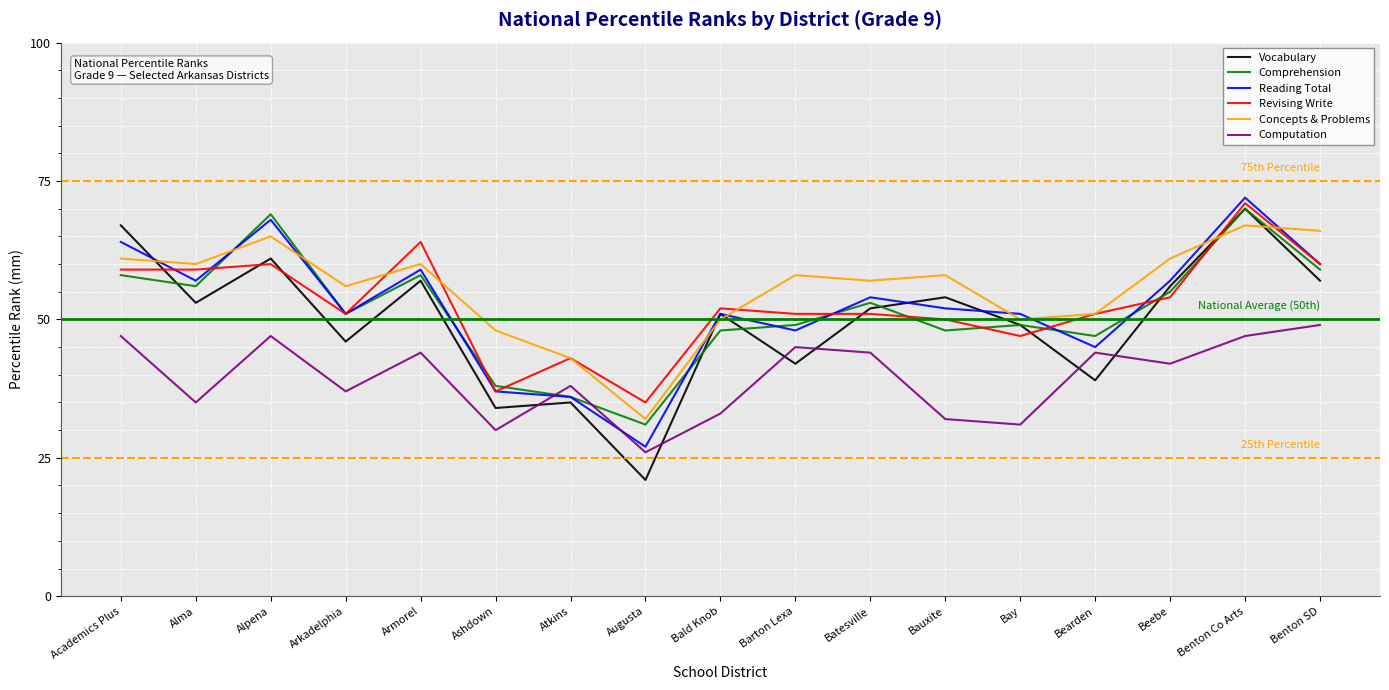

Is this an area chart (filled region under the line)?

No